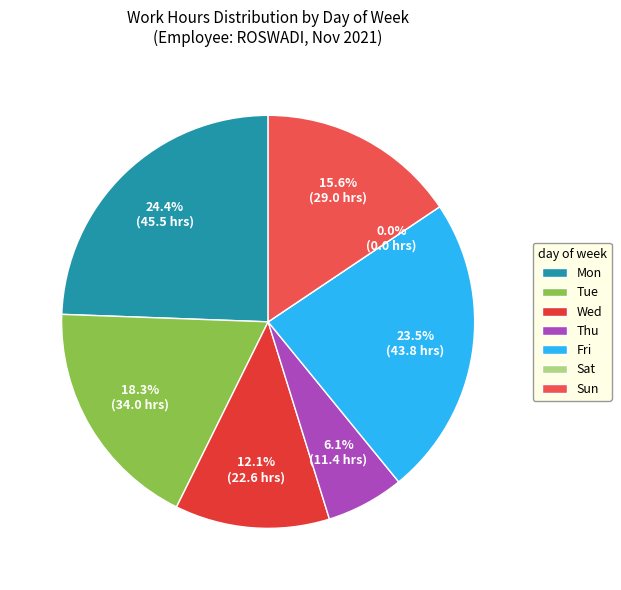

Is Sat the majority of the pie?

No